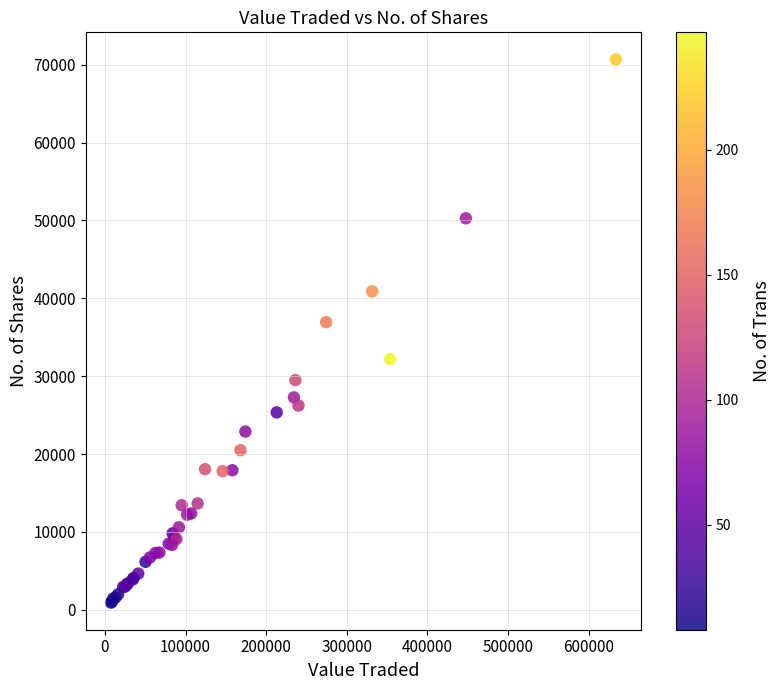

What Y value in the scatter plot is closest to 35796?

36930